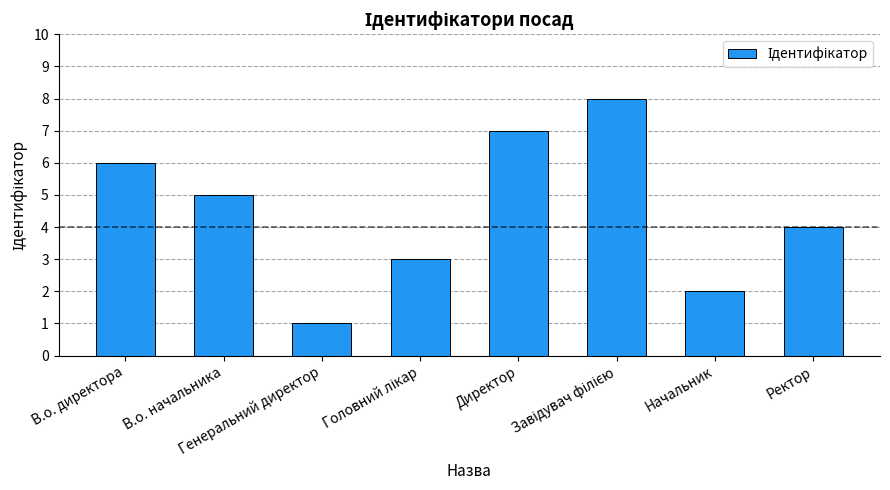

How many values are below 5?

4